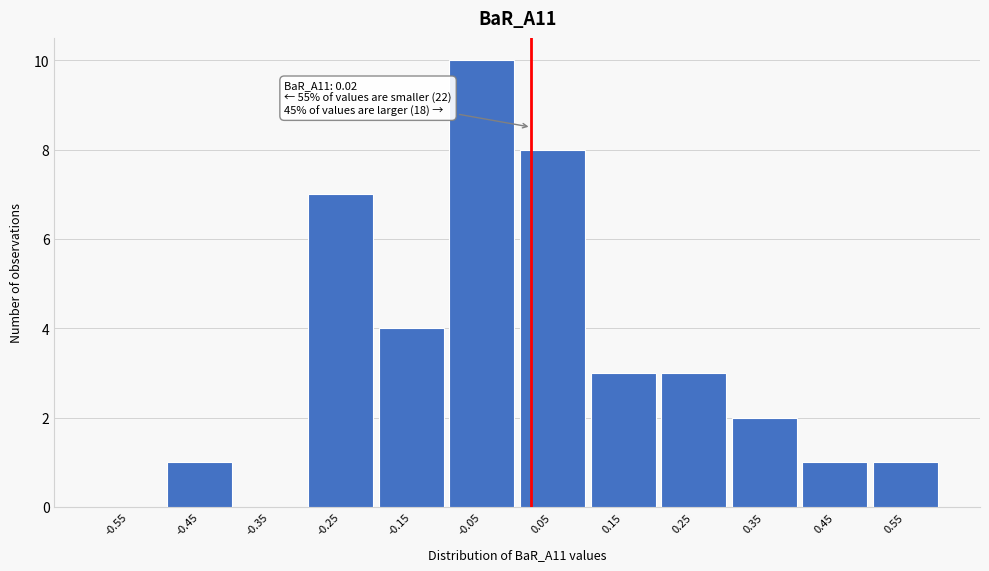

Over which range of the x-axis is the bar tallest?

-0.1 to 0.0